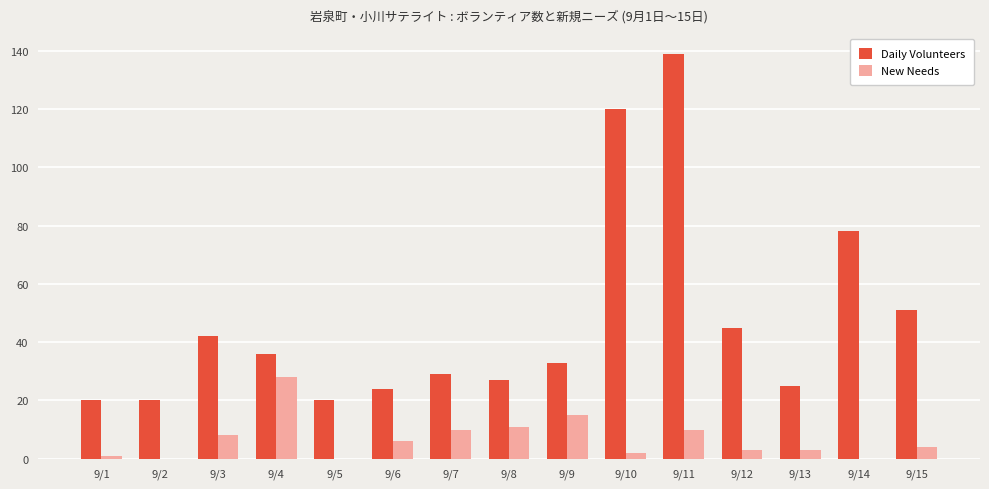

At which label does Daily Volunteers reach its peak?

9/11